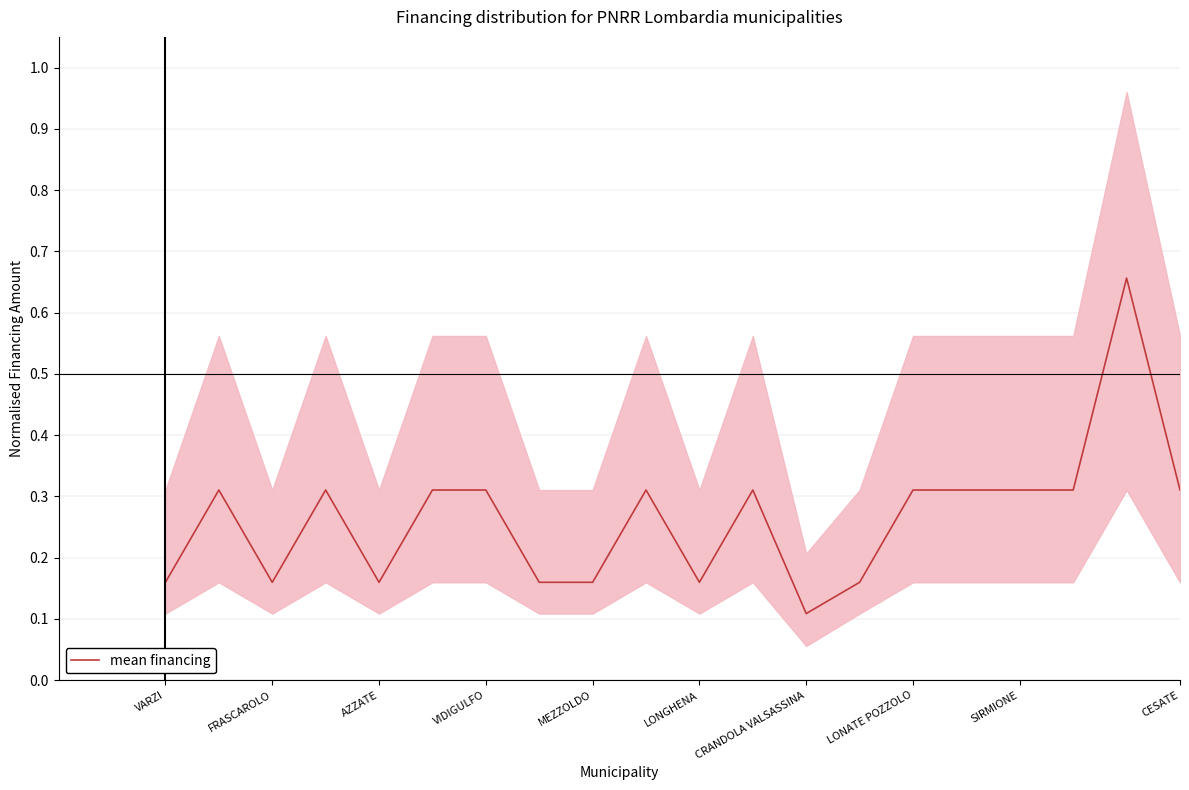

The value of mean financing at CESATE is 0.2. True or false?

False